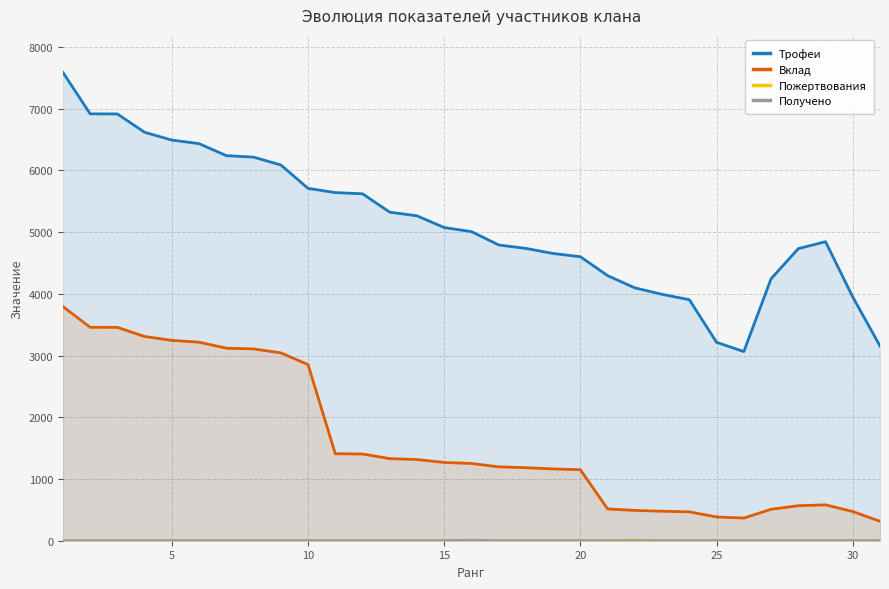

What is the highest value of the Вклад series?

3793